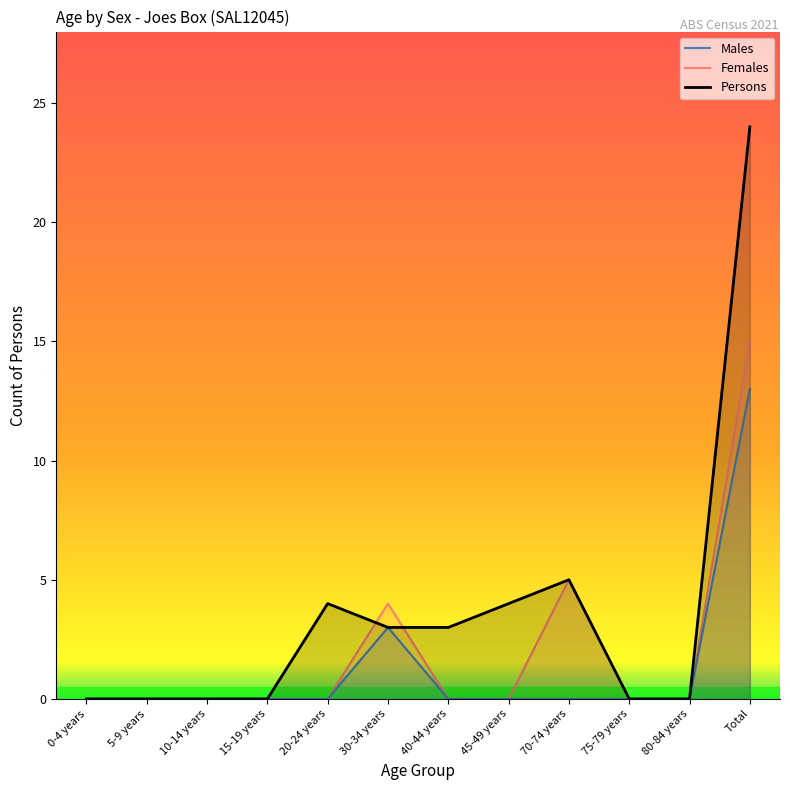

How many data points in Females are above 0?

3